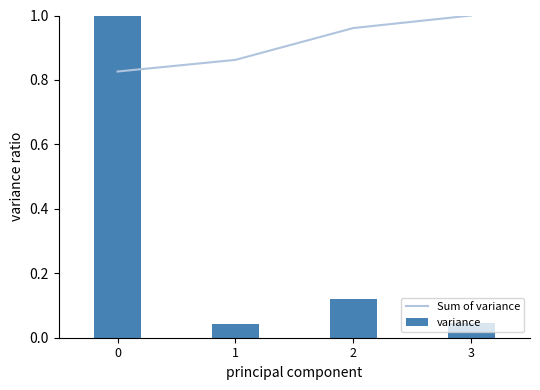

The value of Sum of variance at 2 is 1.7. True or false?

False